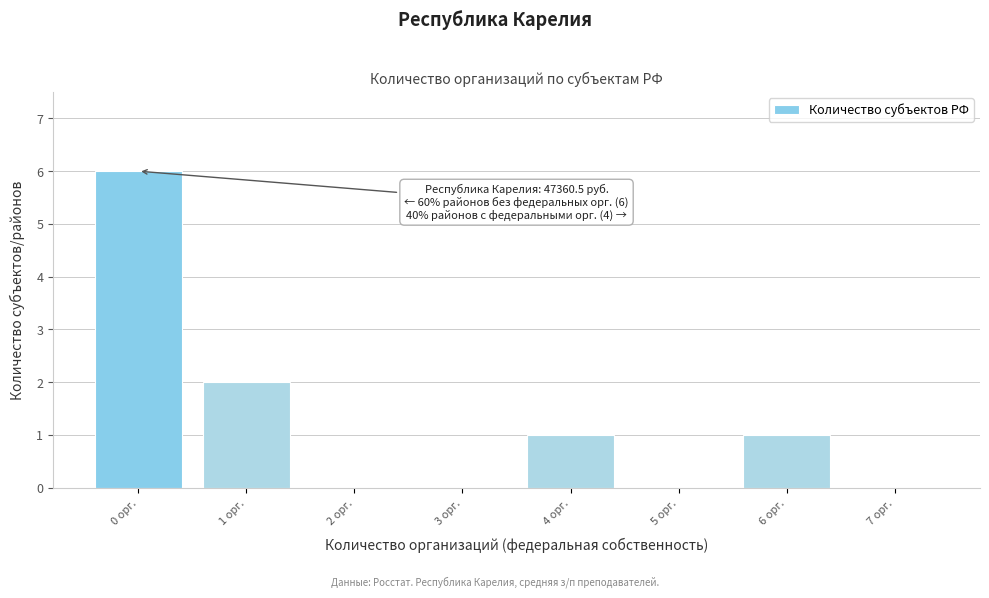

Reading left to right, list all the values displayed in this chart.

0 орг.=6	1 орг.=2	2 орг.=0	3 орг.=0	4 орг.=1	5 орг.=0	6 орг.=1	7 орг.=0